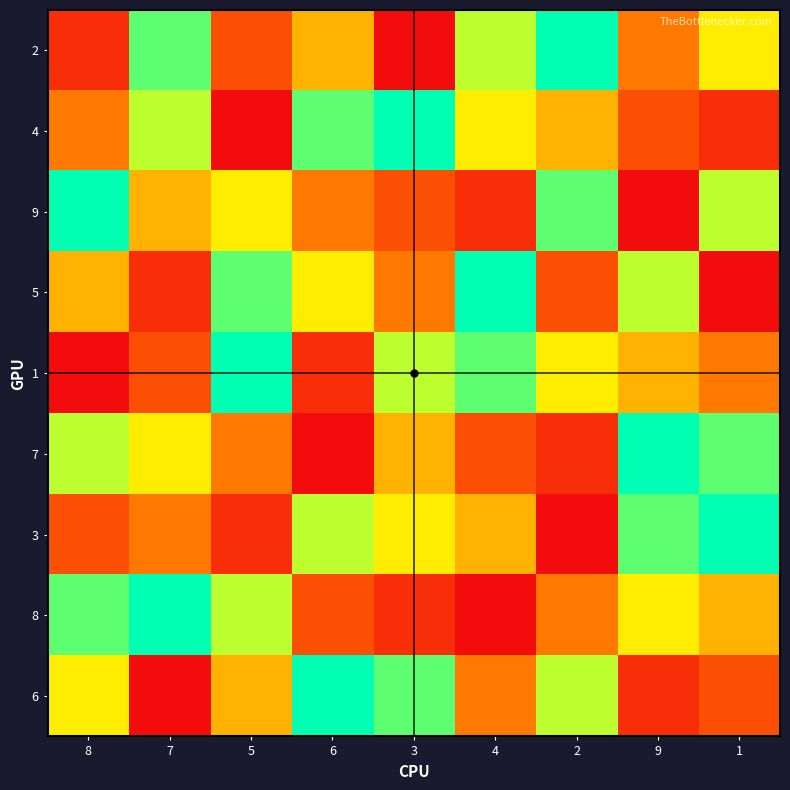

At 3, list the series in order from largest to smallest.

4, 6, 1, 3, 7, 5, 9, 8, 2